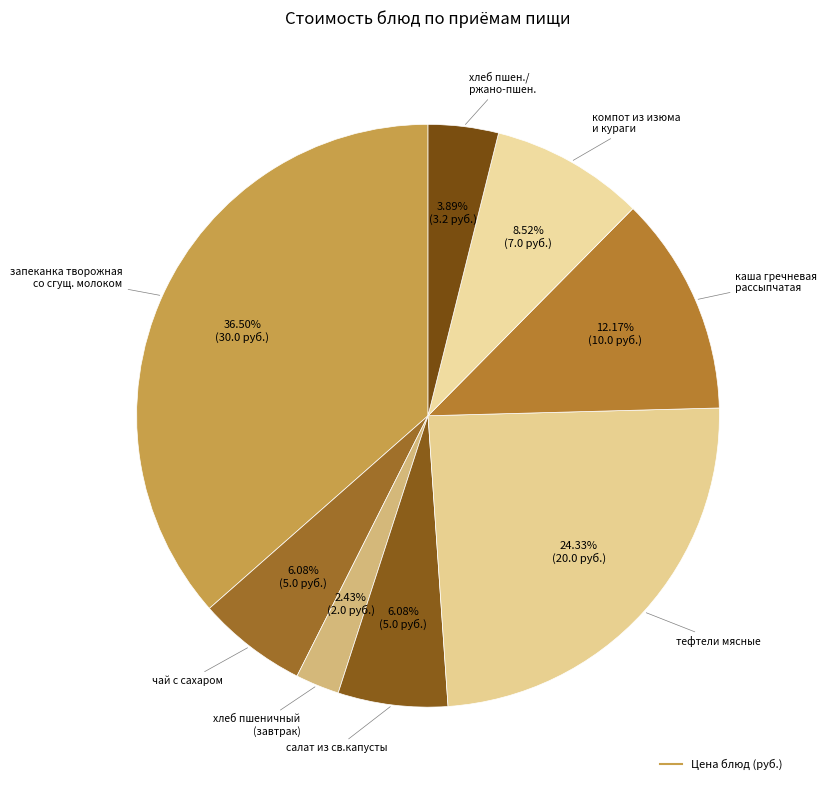

Which category has the biggest portion of the pie?

запеканка творожная со сгущенным молоком